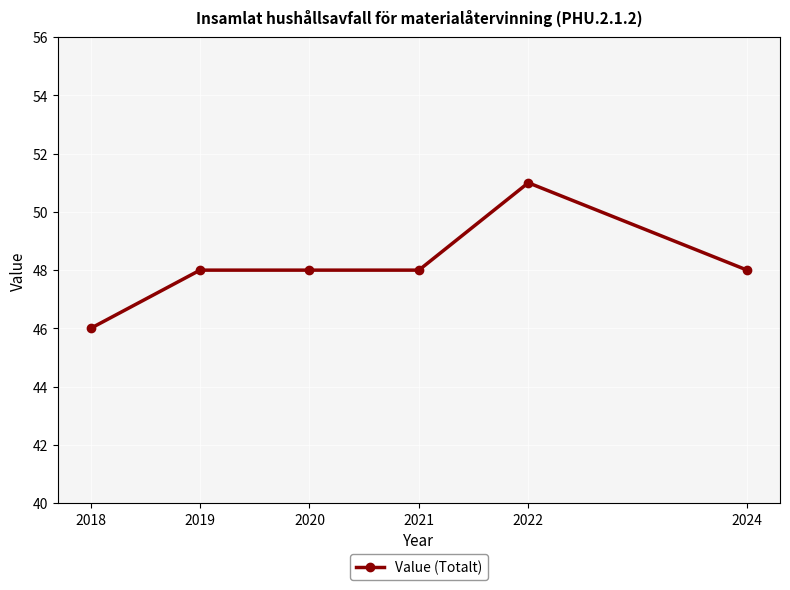

What is the value of the 4th point from the left?

48